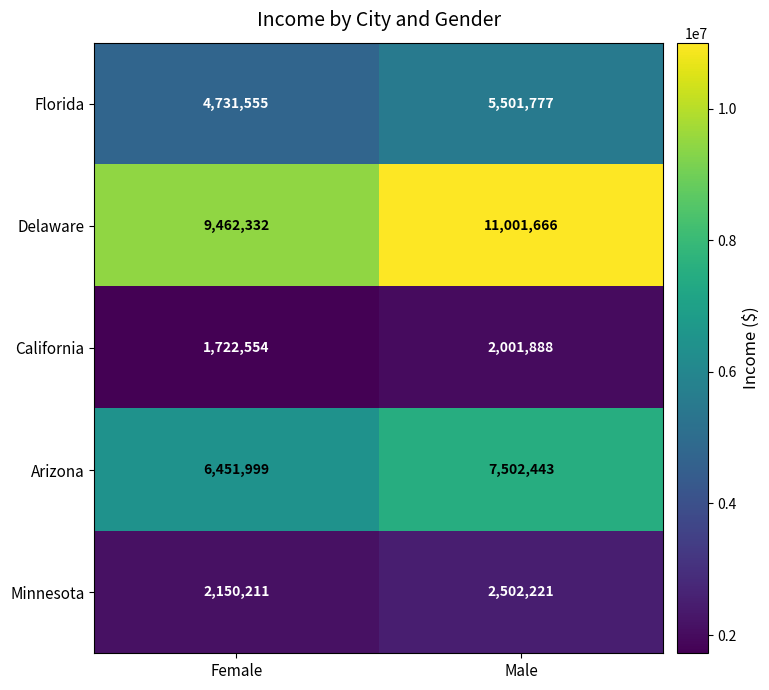

What is the difference between the Minnesota values at Female and Male?

352010